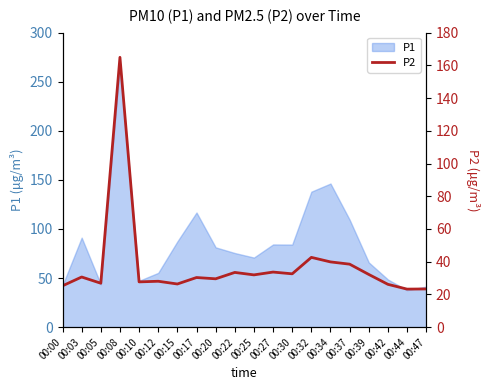

What is the sum of all values?

747.4